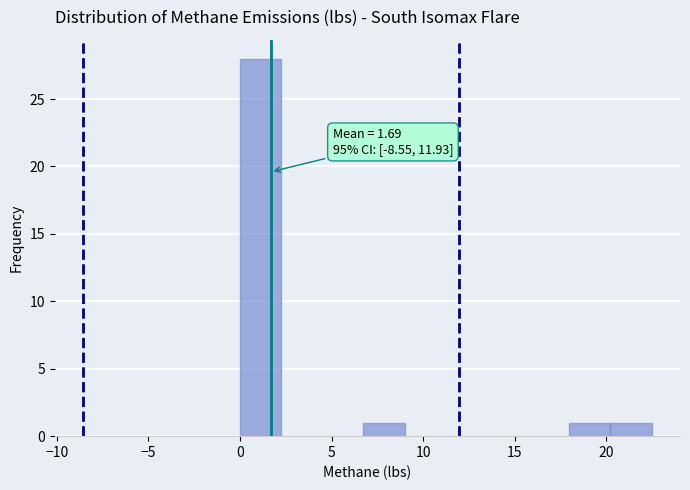

Which range on the x-axis has the tallest bar?

0.0 to 2.0